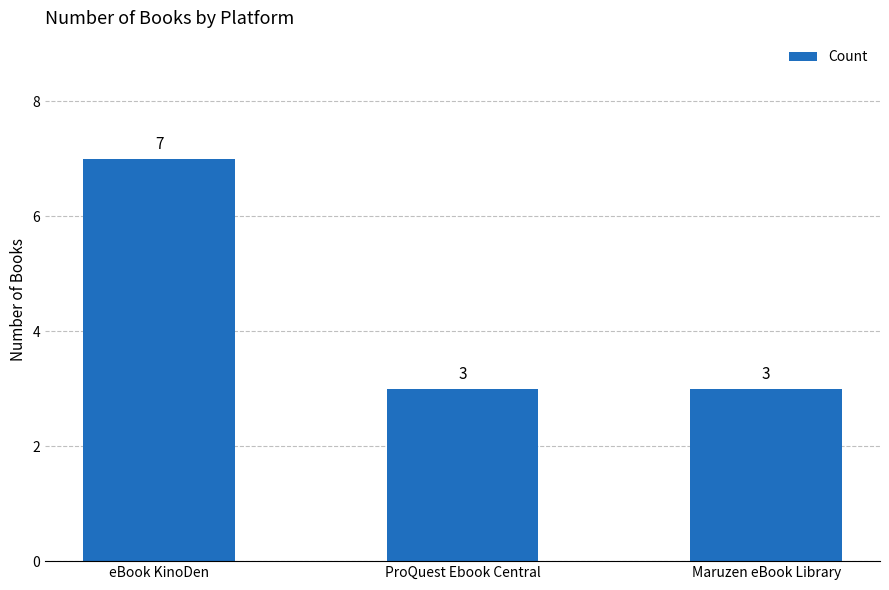

What is the label of the 2nd bar from the right?

ProQuest Ebook Central